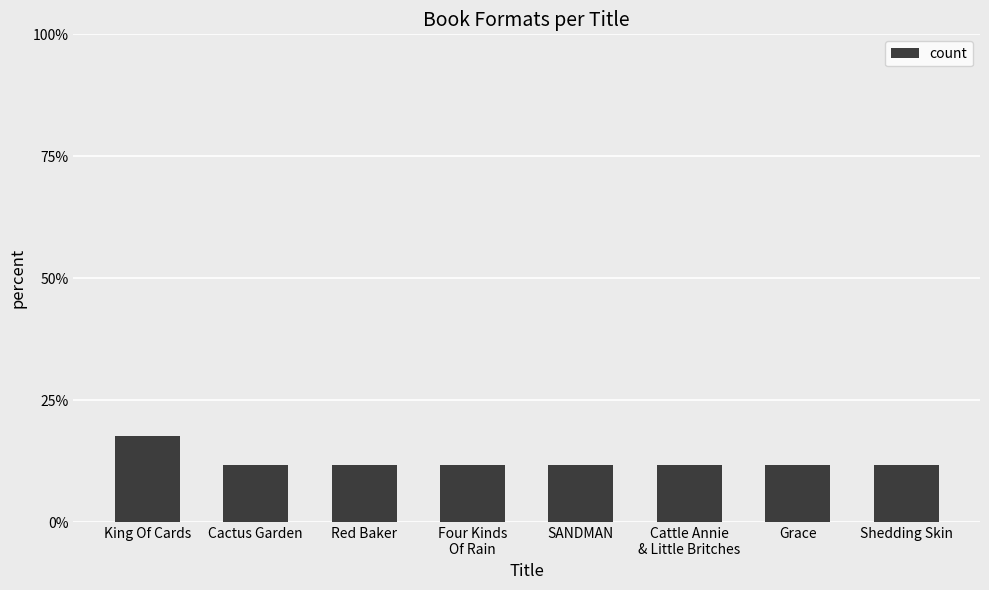

What position from the left is SANDMAN?

5